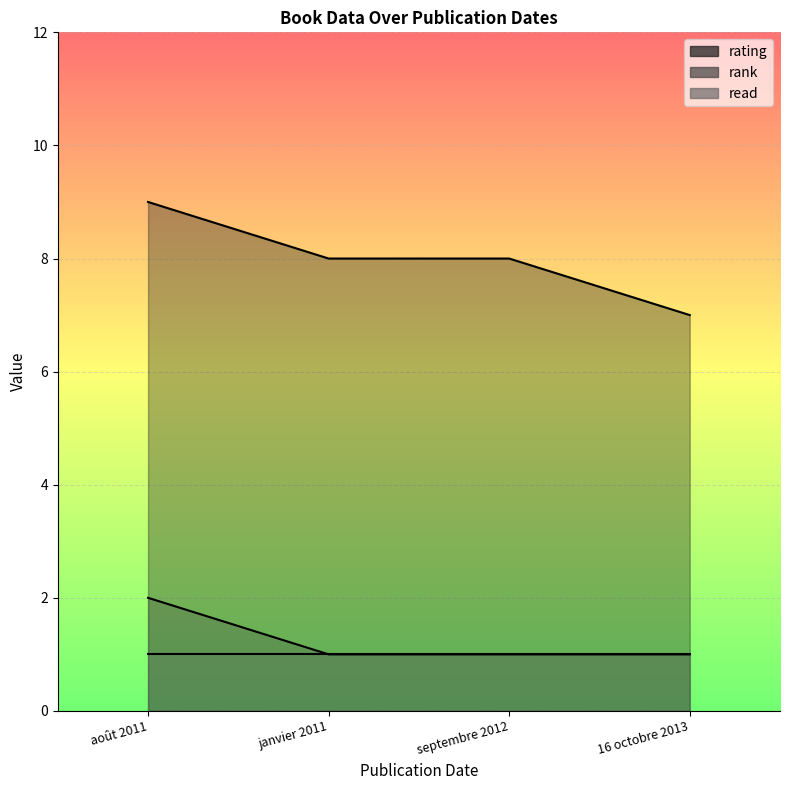

What is the minimum value shown in the chart?

1